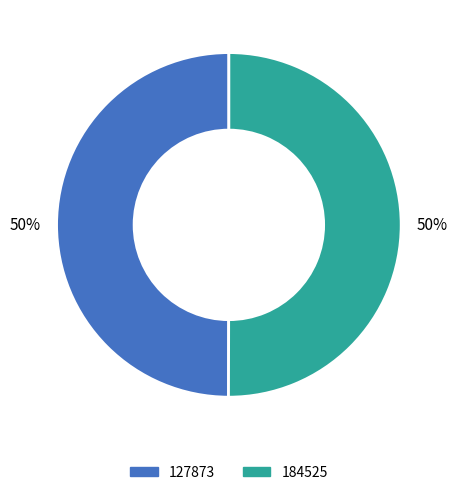

Approximately how many times larger is the value at 127873 compared to 184525?

1.0